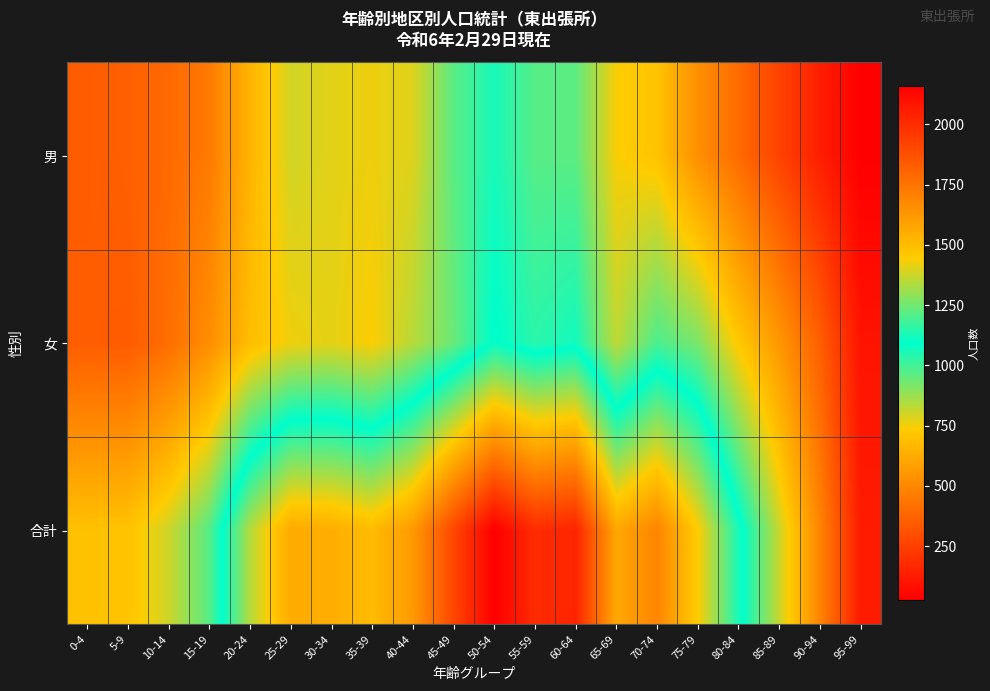

Between 65-69 and 0-4, which is larger?

65-69